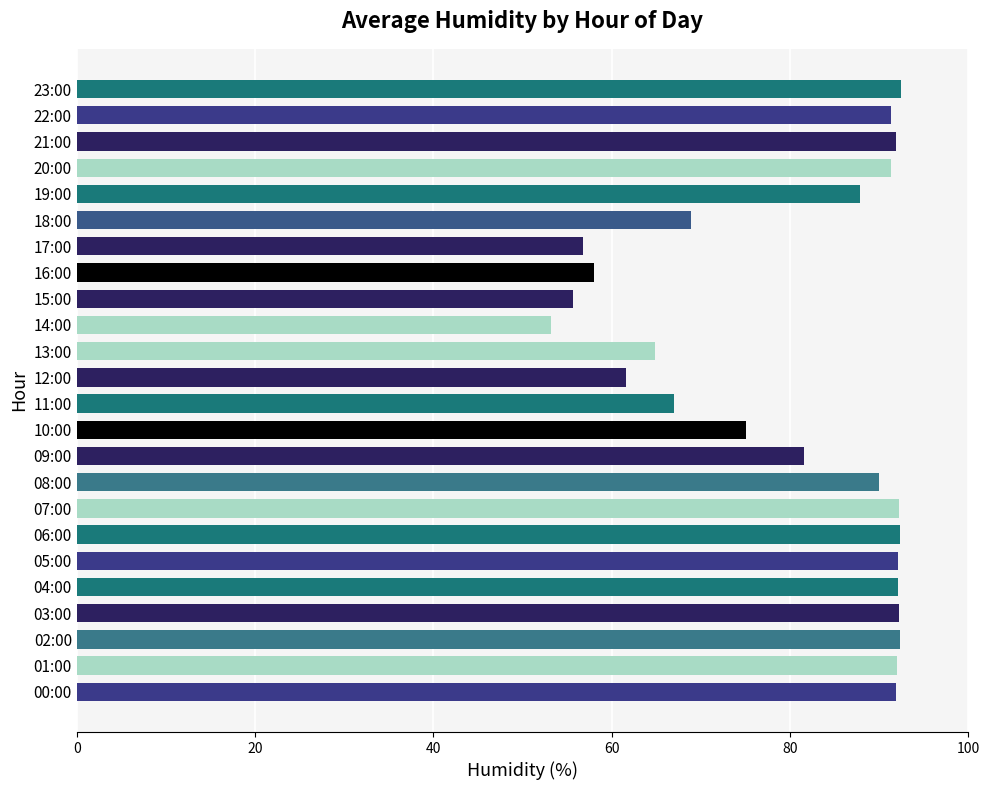

What is the difference between the second highest and minimum values?

39.1